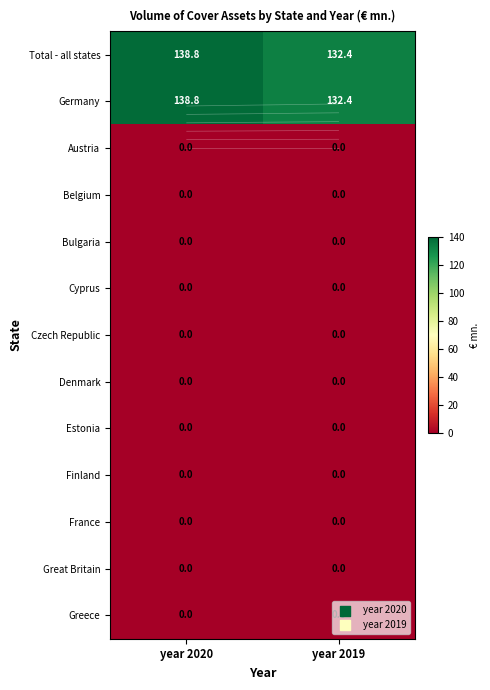

At which category is the sum across all series the highest?

year 2020